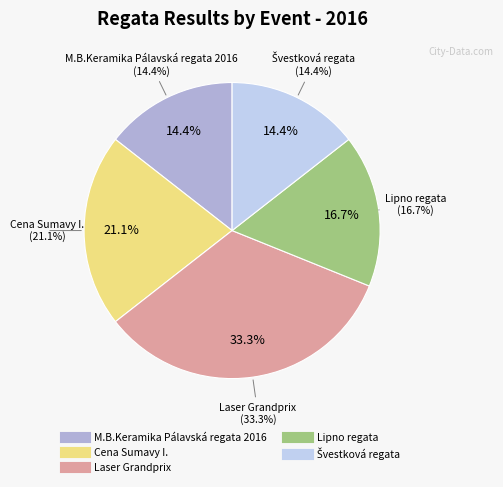

What is the change in value from M.B.Keramika Pálavská regata 2016 to Cena Sumavy I.?

+6